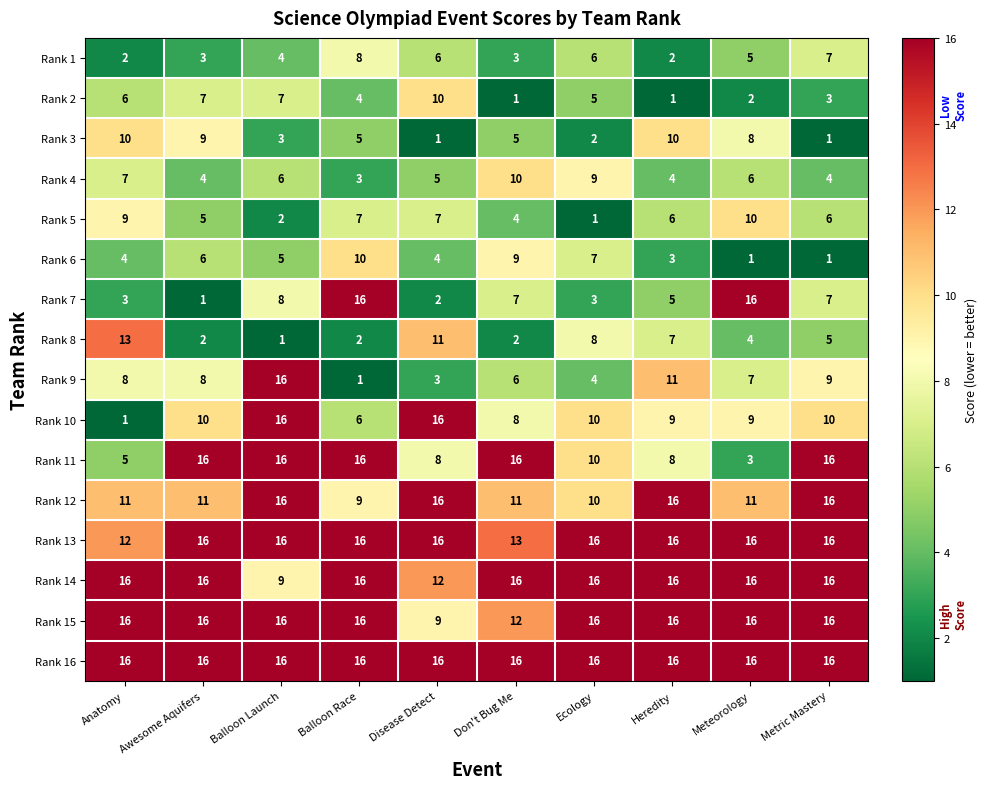

Count the Rank 14 values in the range 16 to 17.

8